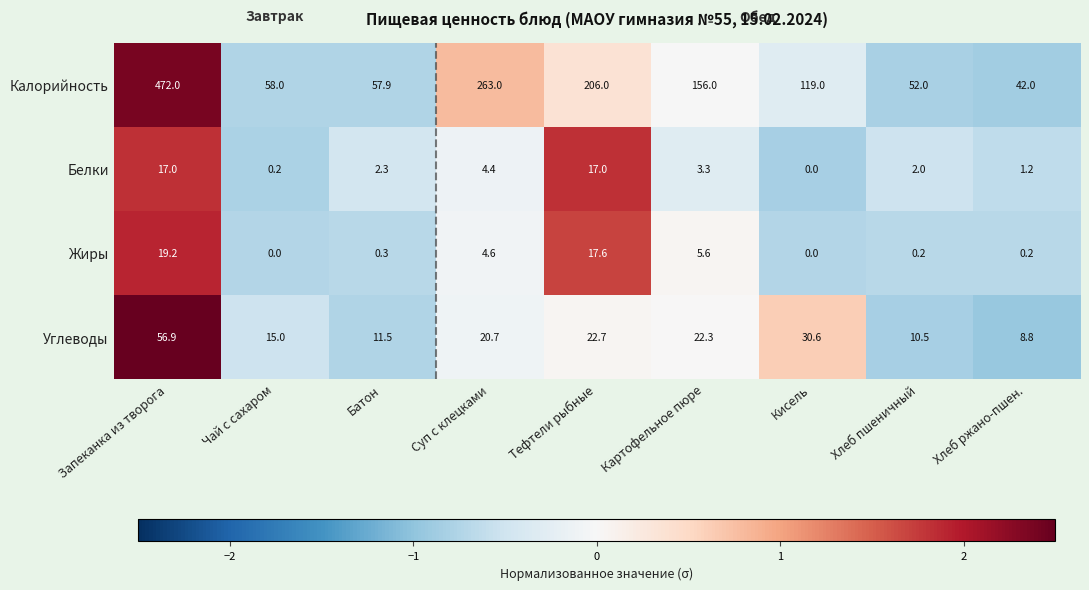

What is the difference between the second highest and second lowest values in the Жиры series?

17.6